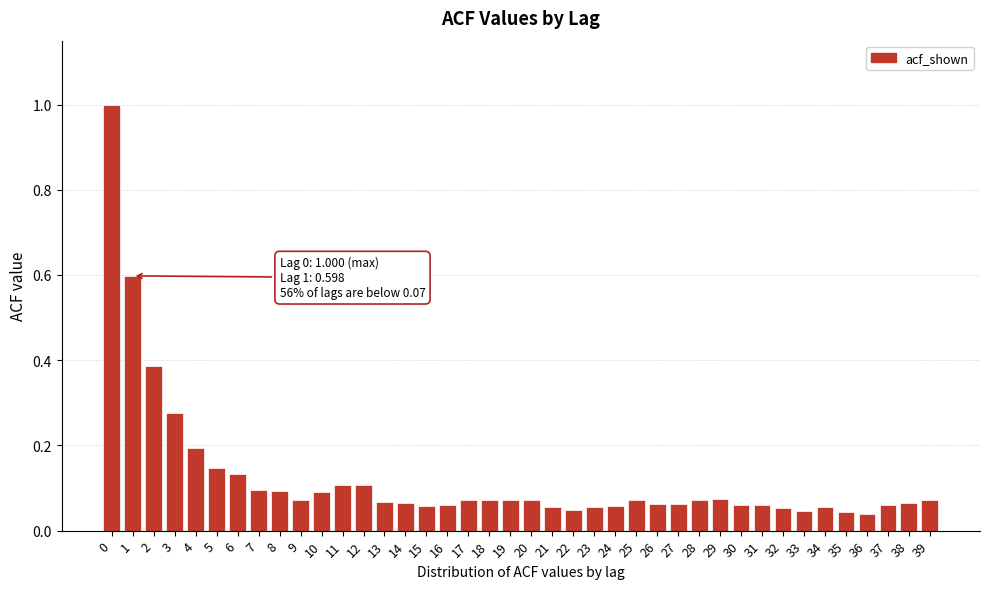

Which has a higher value, 16 or 11?

11